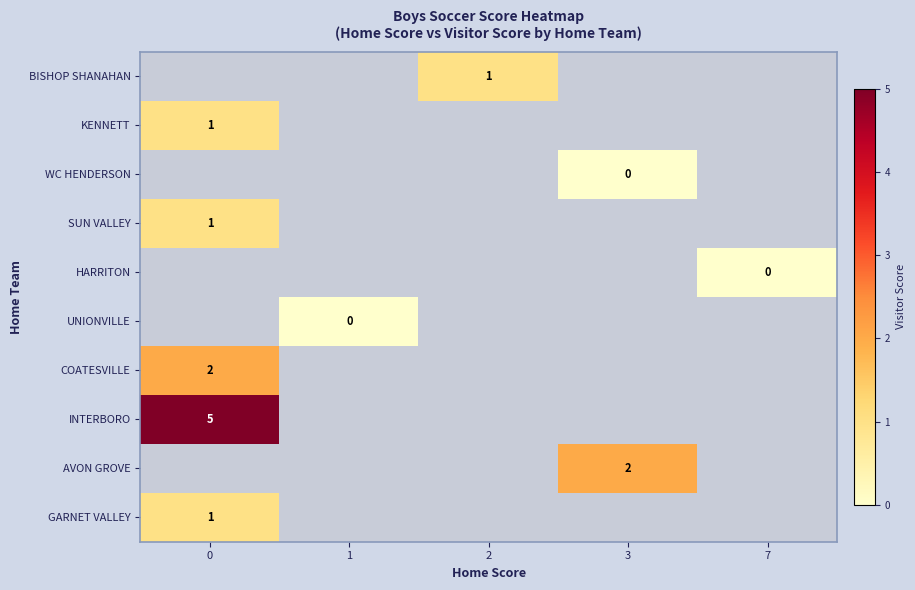

Is it true that COATESVILLE equals 2 at 0?

True